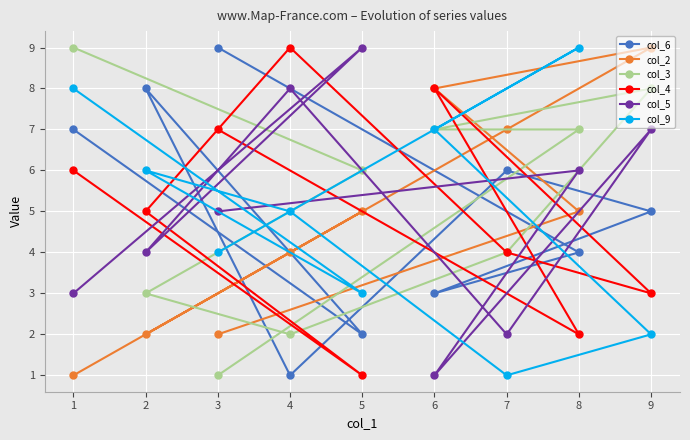

The value of col_4 at 9 is 3. True or false?

True